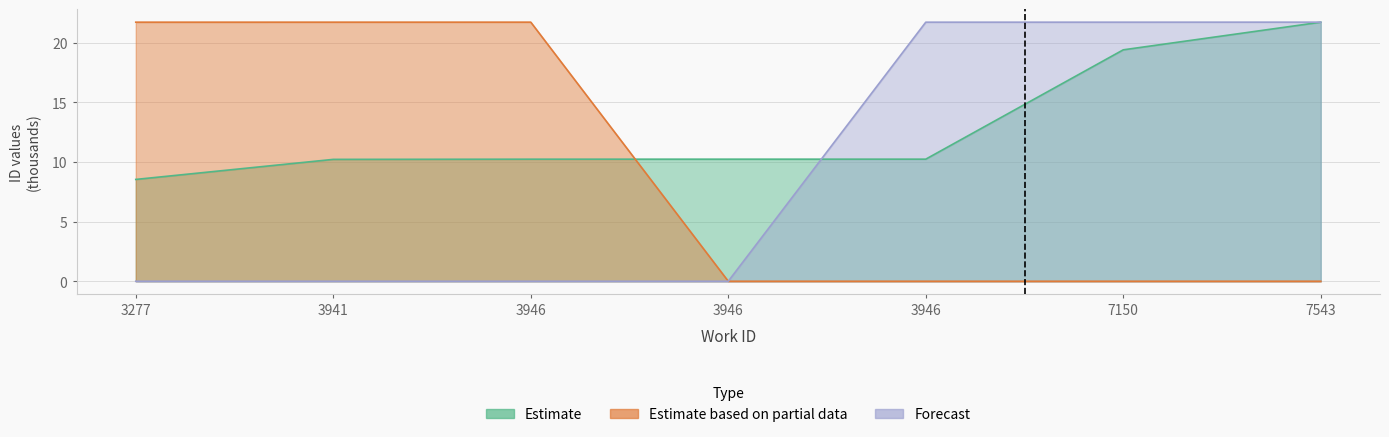

What is the average value of the Estimate series?

12.9